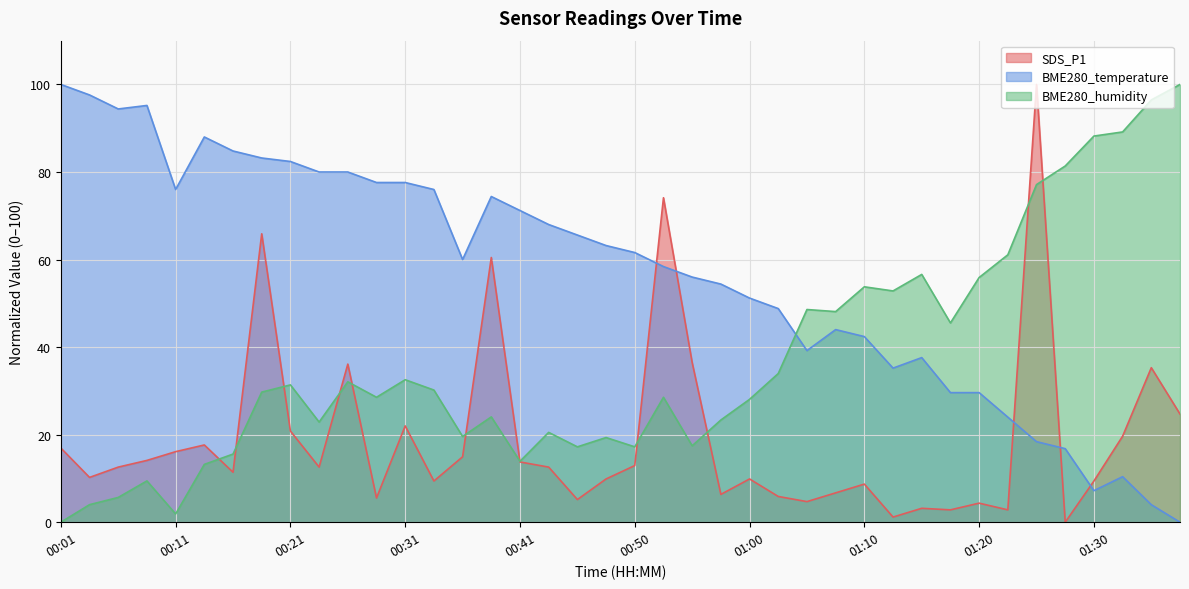

What is the label of the 4th point from the left?

00:09